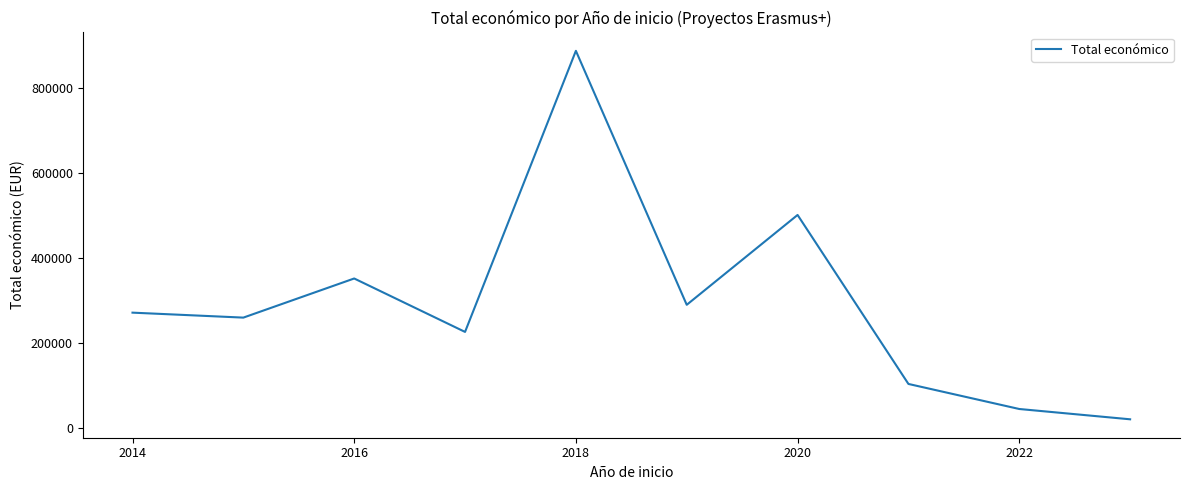

Reading left to right, what are all the values shown in this chart?

271165	259477	351619	225796	887766	289619	501230	103256	44242	19990